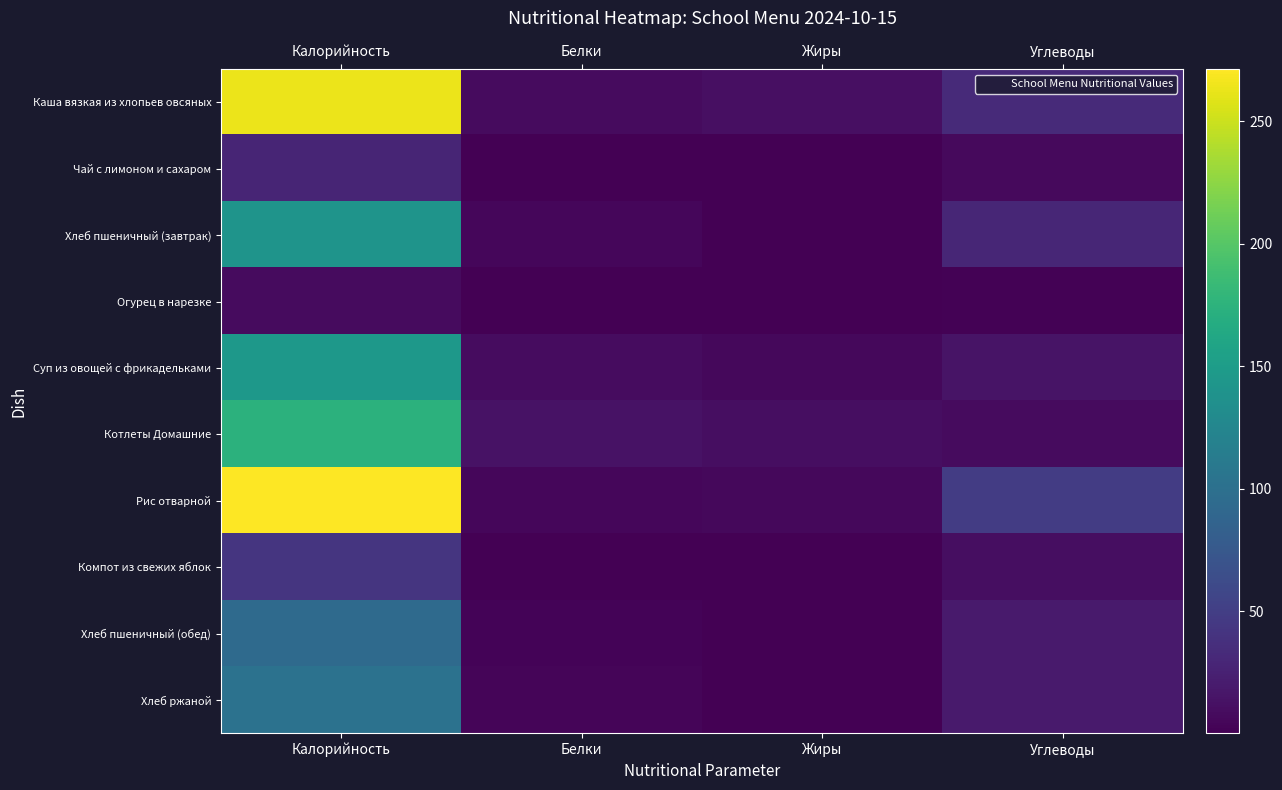

Which has a higher value, Калорийность or Белки?

Калорийность